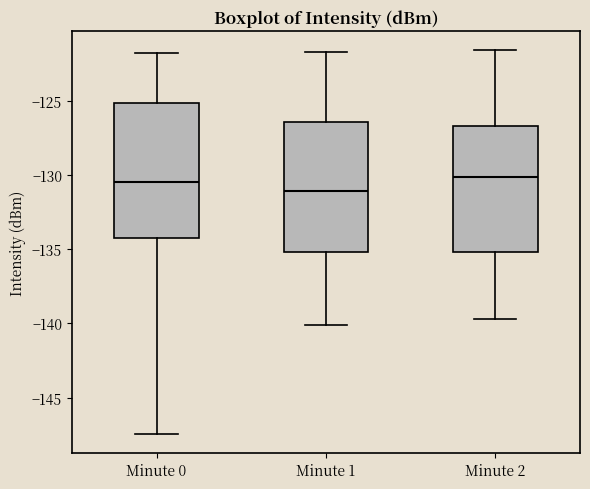

Reading left to right, read every box against the y-axis: the position of its median line, the range the box covers, and the ends of its whiskers. The values are not printed on the chart, so give them approximately, as read against the axis.

Minute 0: median -130.5, box -134.0 to -125.0, whiskers -147.5 to -122.0
Minute 1: median -131.0, box -135.0 to -126.5, whiskers -140.0 to -121.5
Minute 2: median -130.0, box -135.0 to -126.5, whiskers -139.5 to -121.5